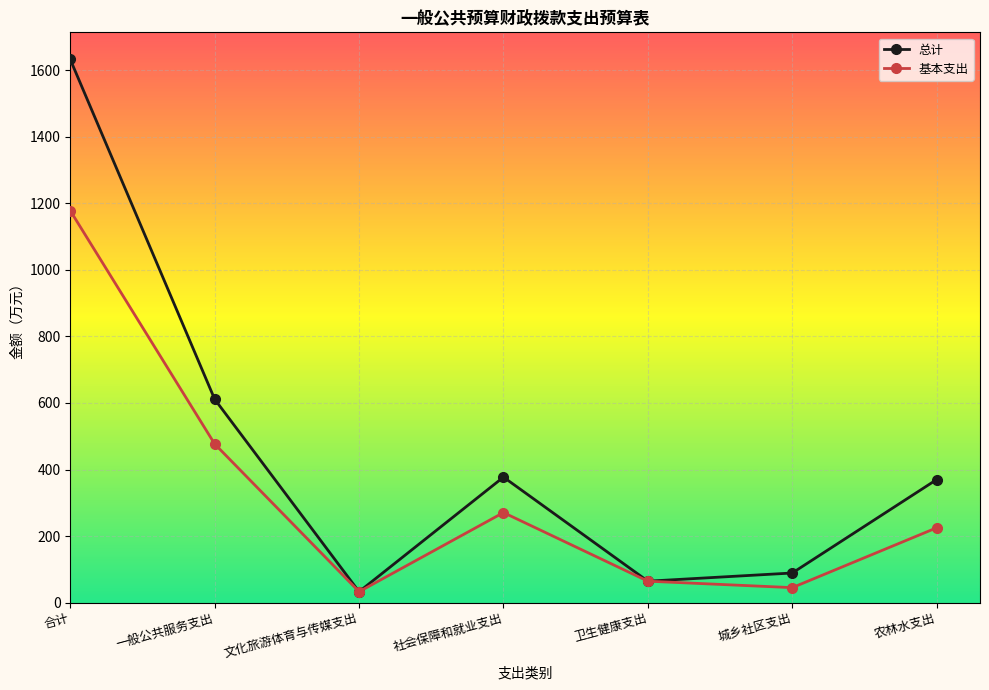

The value of 总计 at 一般公共服务支出 is 958.0. True or false?

False